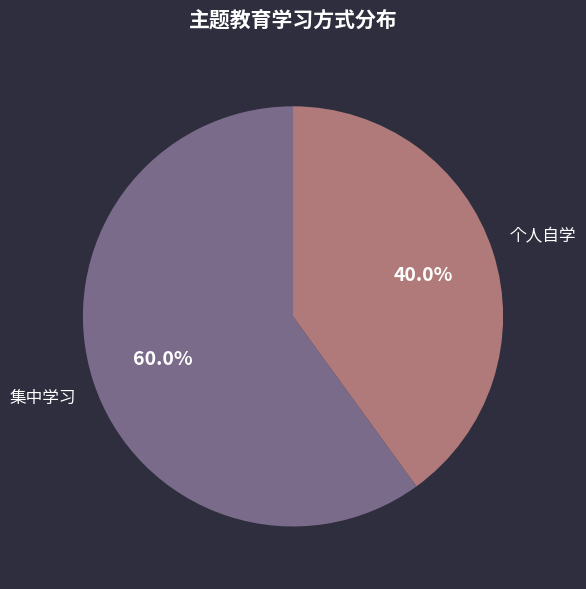

How many segments does this pie chart have?

2